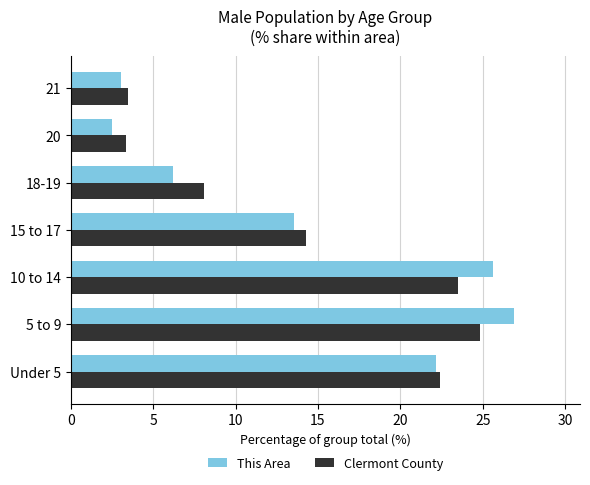

What is the difference between the second highest and minimum values in the Clermont County series?

20.1